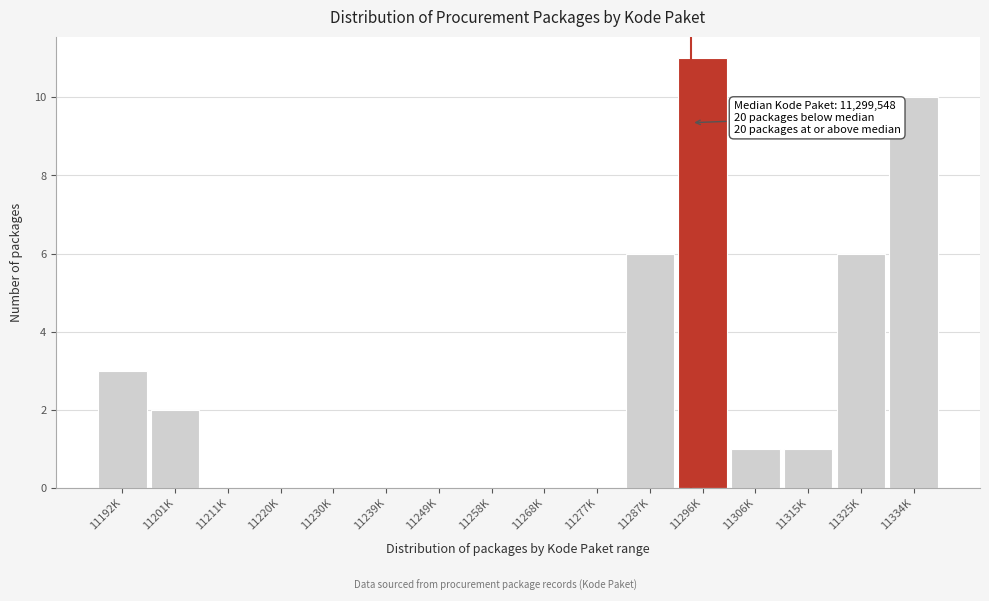

Reading left to right, transcribe all the data shown in this chart.

11192K=3	11201K=2	11211K=0	11220K=0	11230K=0	11239K=0	11249K=0	11258K=0	11268K=0	11277K=0	11287K=6	11296K=11	11306K=1	11315K=1	11325K=6	11334K=10